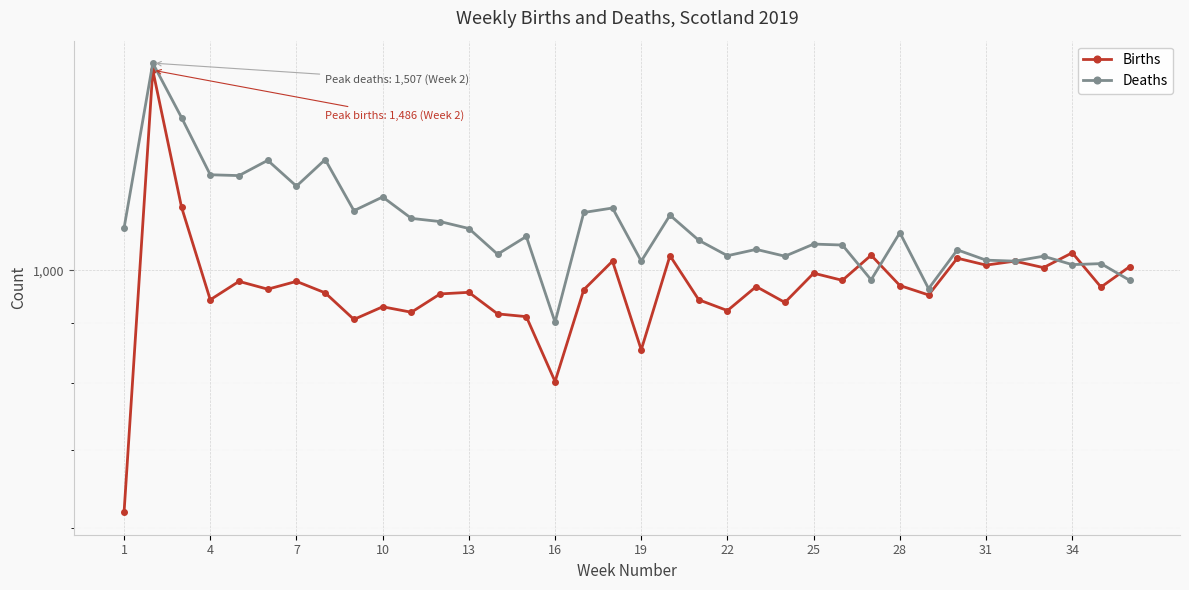

How many data points in Deaths are above 1069?

17